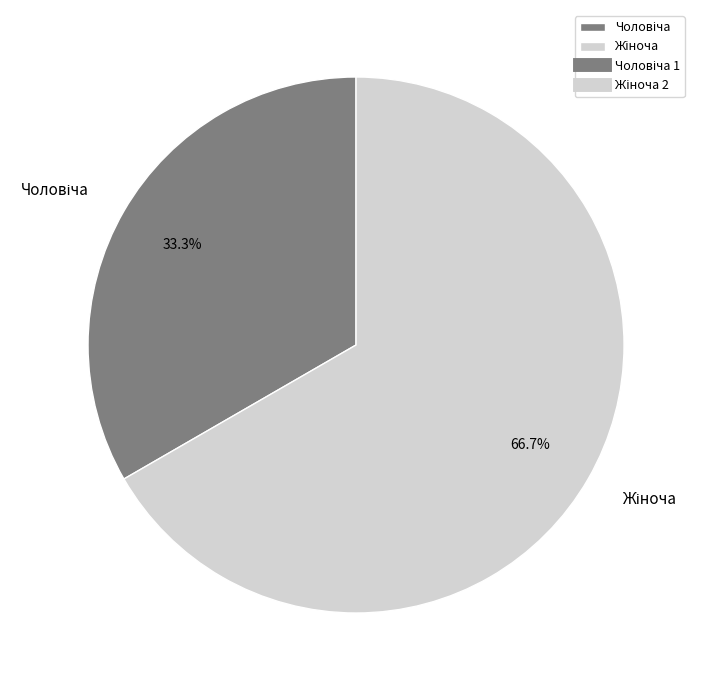

Does any single category account for the majority?

Yes